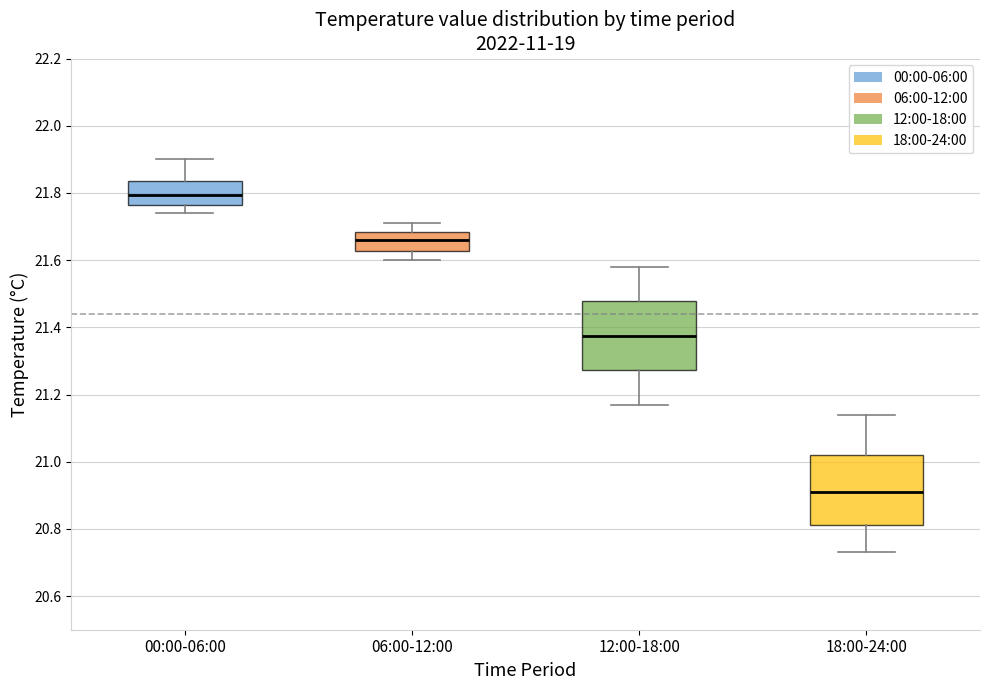

Which box's median line is the highest?

00:00-06:00